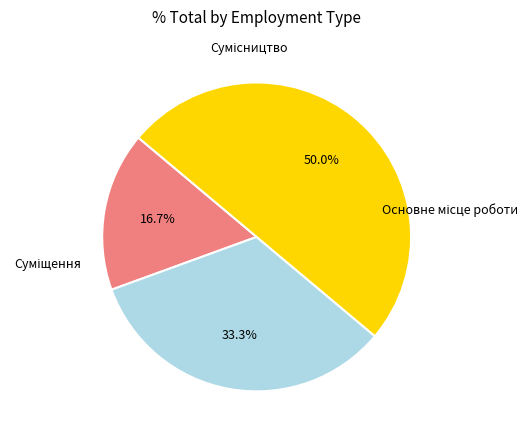

What is the largest slice in the pie chart?

Сумісництво